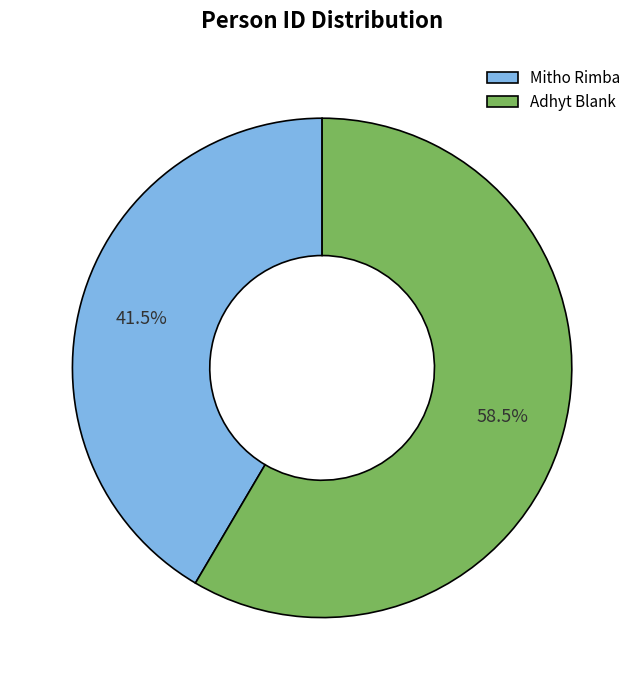

Does any single category account for the majority?

Yes